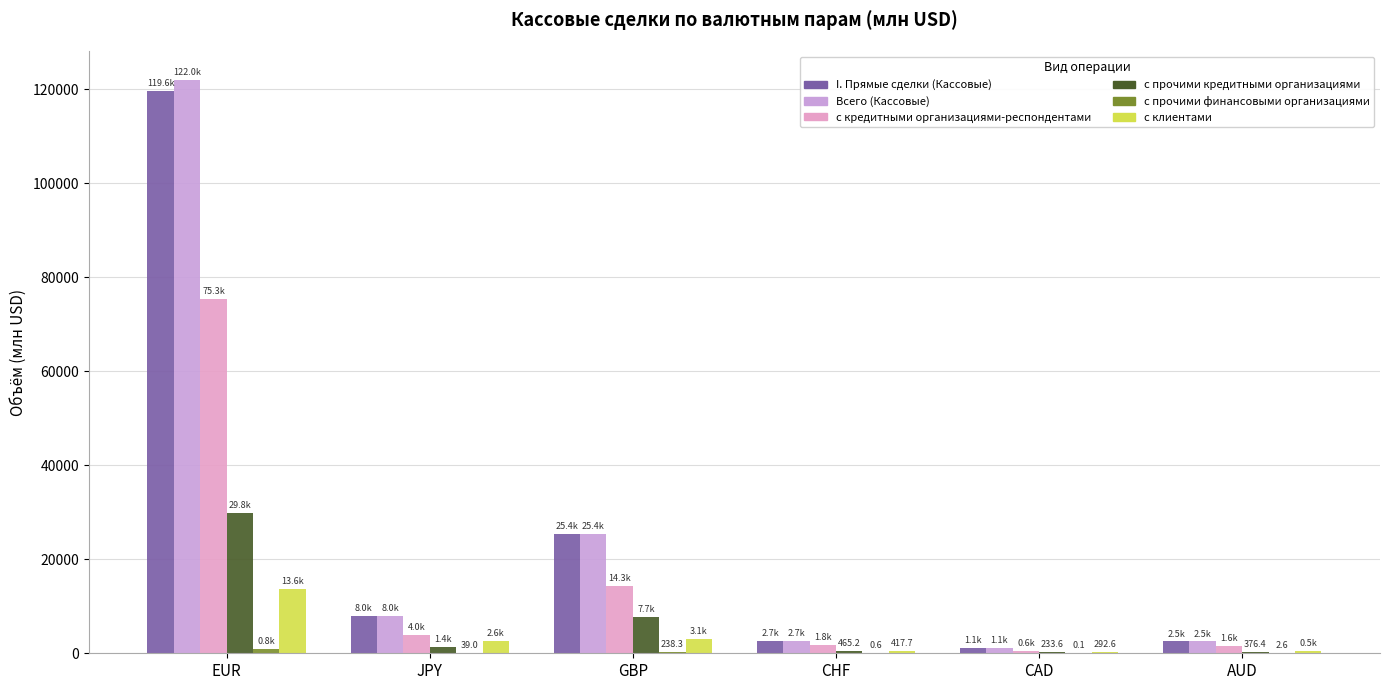

Are the bars horizontal?

No